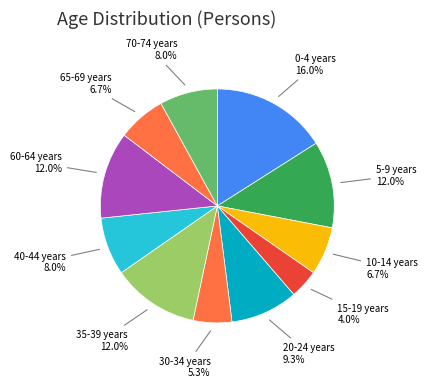

Is it true that 30-34 years is 16% of the pie?

False